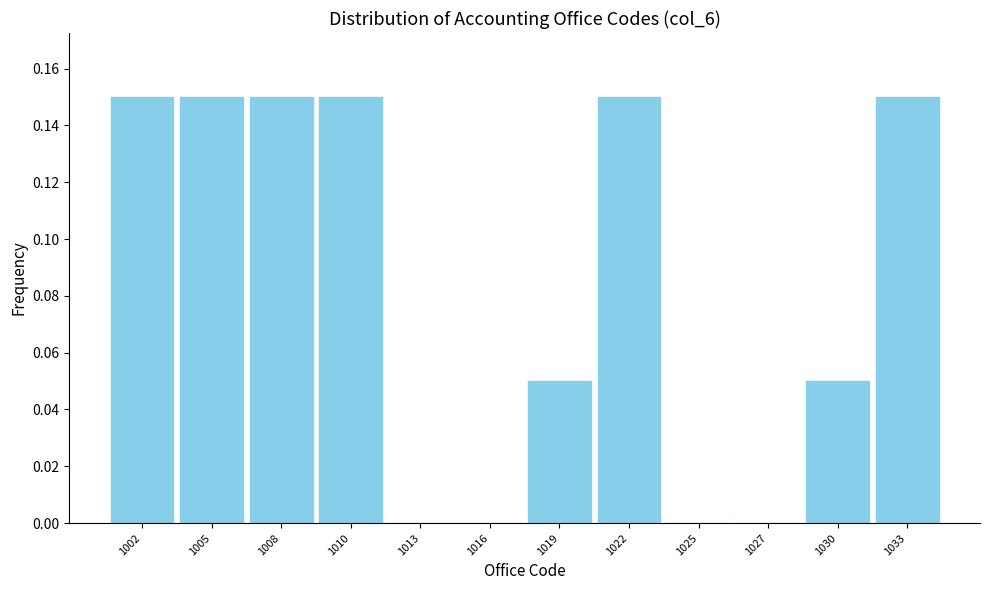

Which has a higher value, 1030 or 1010?

1010